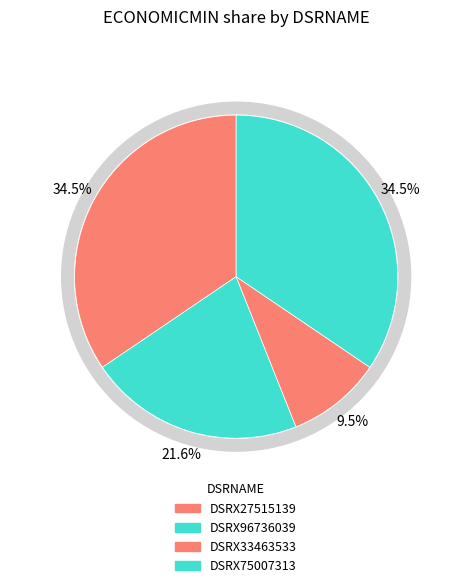

Does DSRX75007313 account for over 50% of the chart?

No